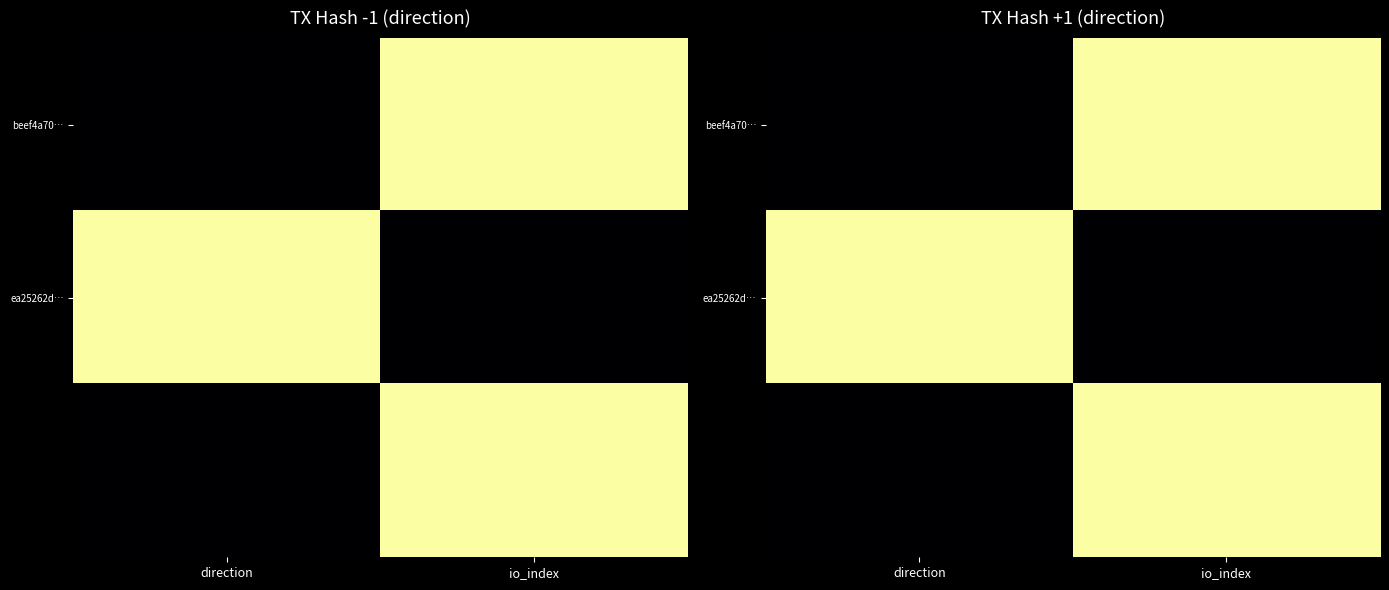

Which series has the largest range (max minus min)?

beef4a70…